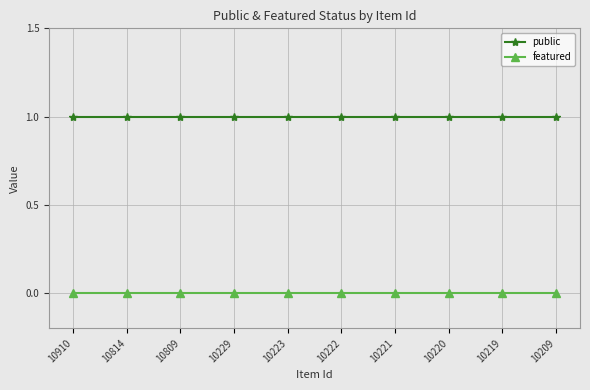

List the series in order of their peak value, highest first.

public, featured